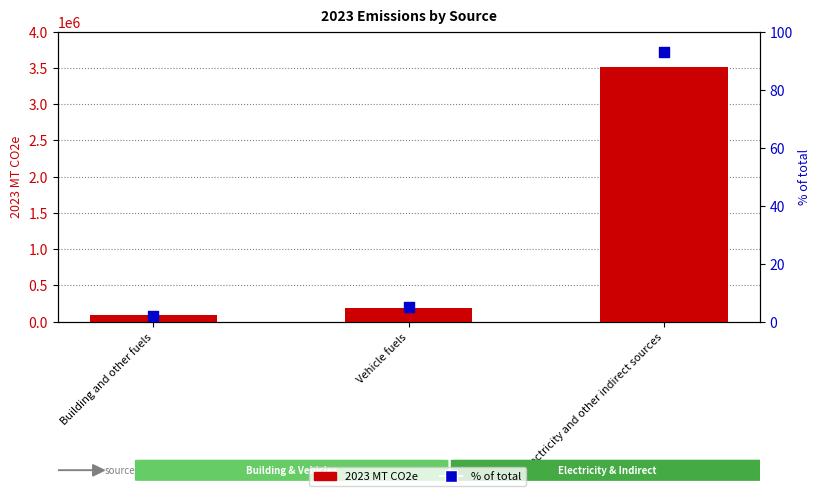

Which series reaches the maximum Y coordinate?

2023 MT CO2e